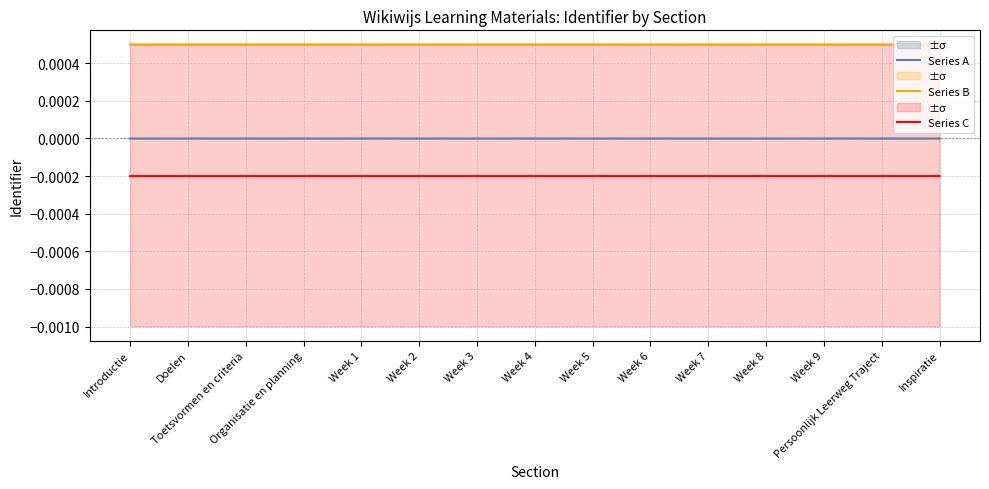

True or false: Series A and Series C intersect in this chart.

False